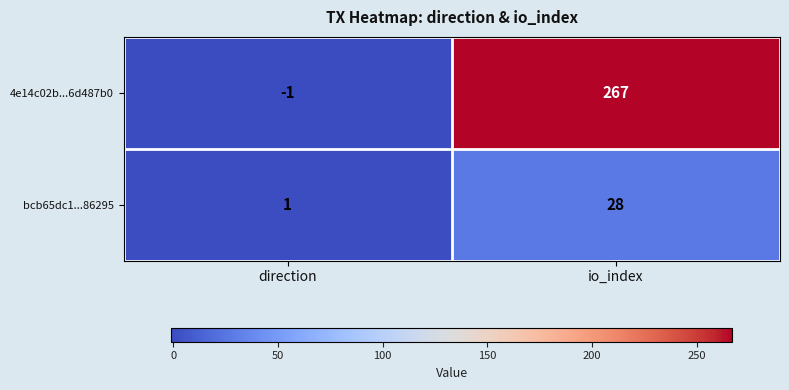

The value of 4e14c02b...6d487b0 at direction is -1. True or false?

True